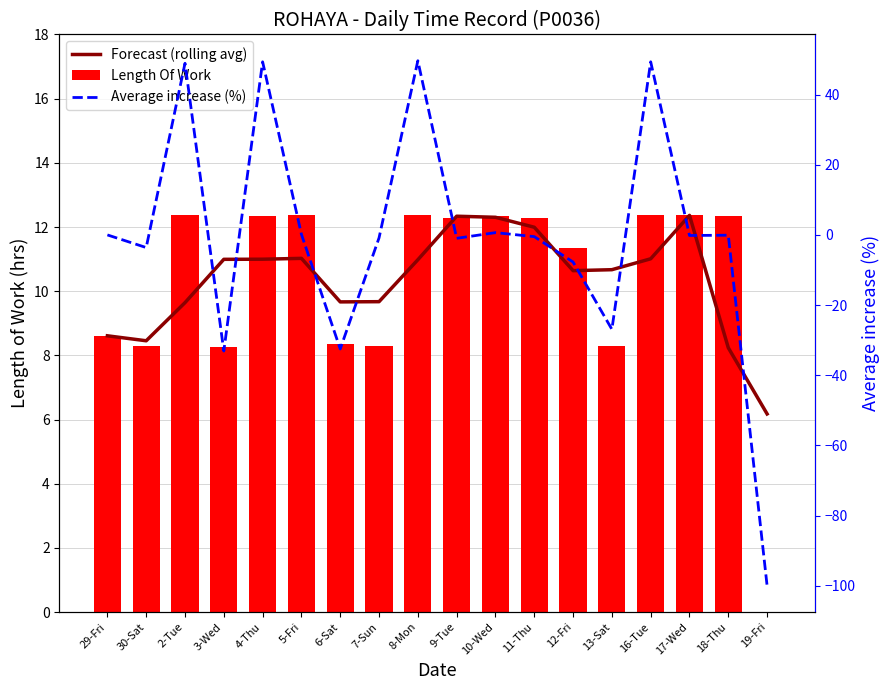

Reading left to right, extract all data points from this chart.

Forecast (rolling avg): 8.6	8.5	9.6	11.0	11.0	11.0	9.7	9.7	11.0	12.3	12.3	12.0	10.6	10.7	11.0	12.4	8.2	6.2
Length Of Work: 8.6	8.3	12.4	8.3	12.3	12.4	8.3	8.3	12.4	12.3	12.3	12.3	11.3	8.3	12.4	12.4	12.3	0.0
Average increase (%): 0.0	-3.6	48.9	-33.1	49.3	0.2	-32.5	-0.8	49.6	-1.0	0.7	-0.5	-7.7	-26.9	49.3	-0.2	-0.1	-100.0